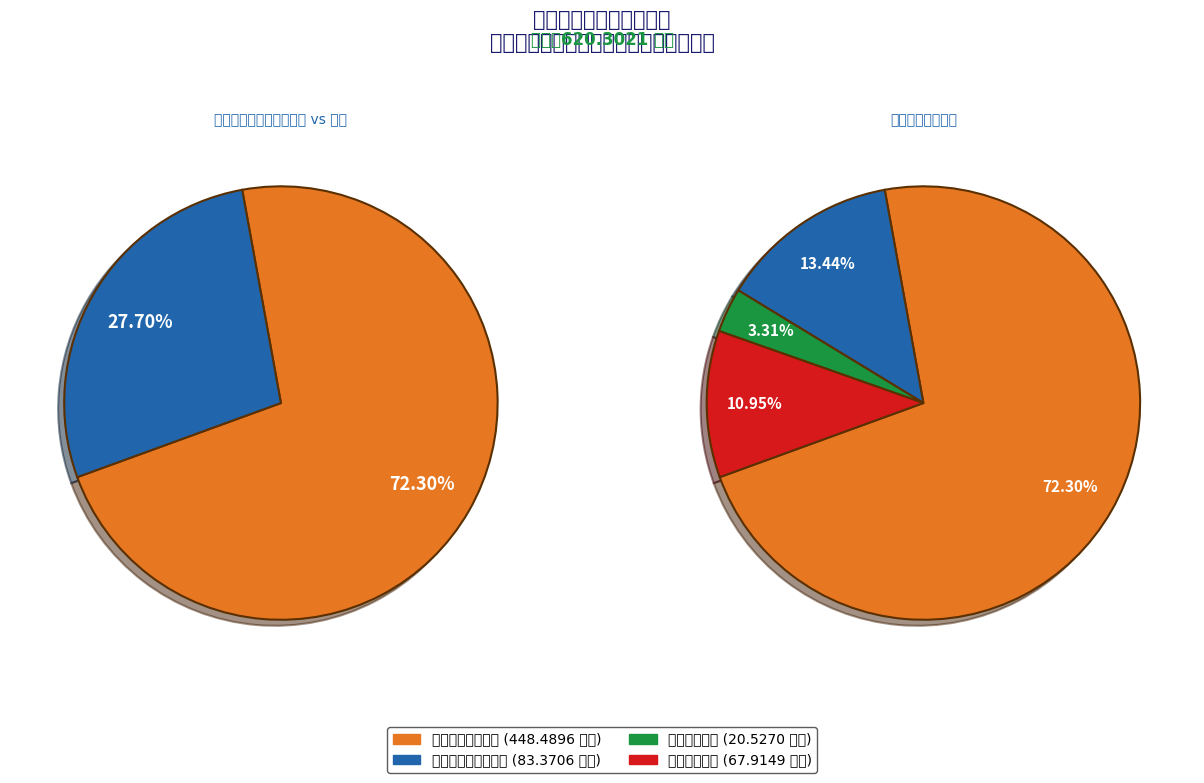

What is the change in value from 社会保障和就业支出 to 卫生健康支出?

-62.8